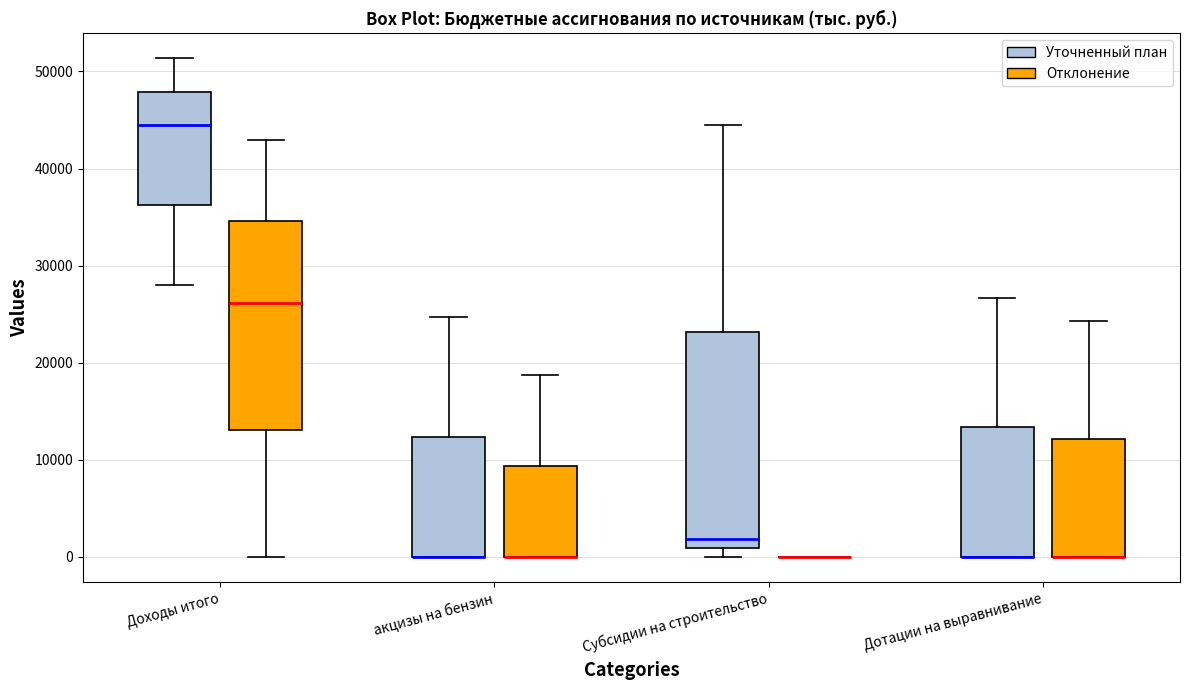

Where does the lower whisker of the box for Доходы итого (Уточненный план) end on the y-axis? The values are not printed on the chart, so give them approximately, as read against the axis.

28000